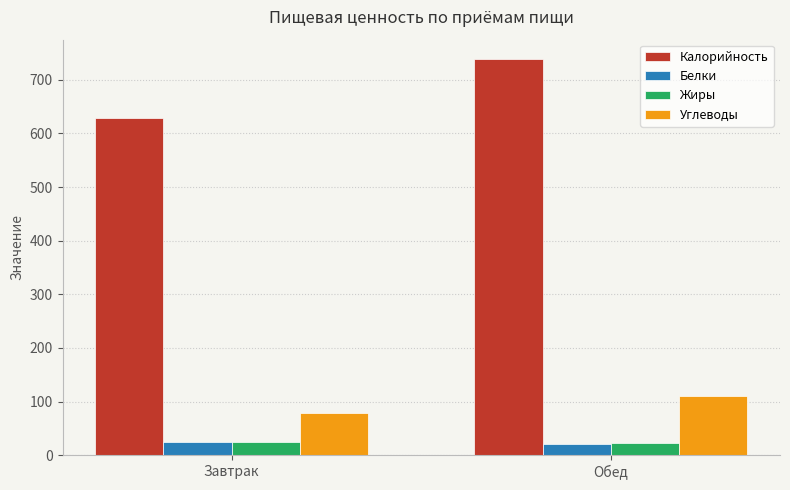

What is the label of the 1st bar from the left?

Завтрак